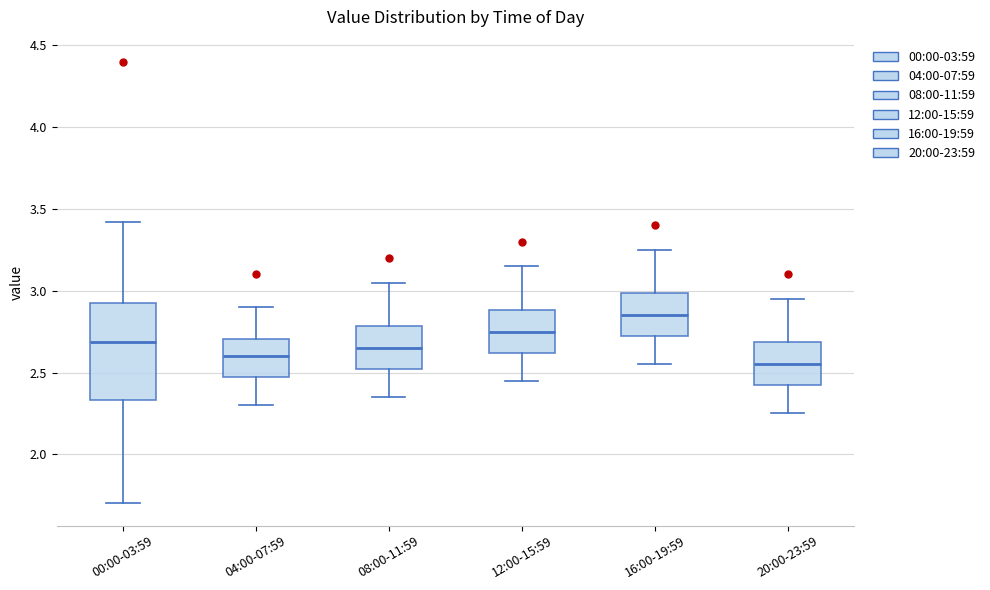

Reading left to right, read every box against the y-axis: the position of its median line, the range the box covers, and the ends of its whiskers. The values are not printed on the chart, so give them approximately, as read against the axis.

00:00-03:59: median 2.70, box 2.35 to 2.95, whiskers 1.70 to 3.40
04:00-07:59: median 2.60, box 2.45 to 2.70, whiskers 2.30 to 2.90
08:00-11:59: median 2.65, box 2.50 to 2.80, whiskers 2.35 to 3.05
12:00-15:59: median 2.75, box 2.60 to 2.90, whiskers 2.45 to 3.15
16:00-19:59: median 2.85, box 2.70 to 3.00, whiskers 2.55 to 3.25
20:00-23:59: median 2.55, box 2.40 to 2.70, whiskers 2.25 to 2.95